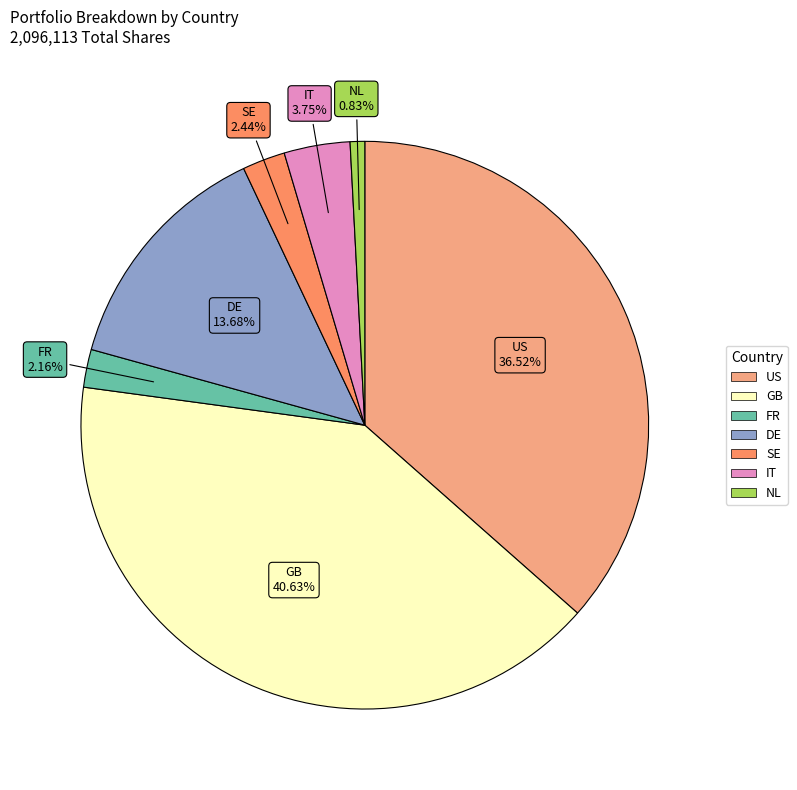

How many slices are in this pie chart?

7